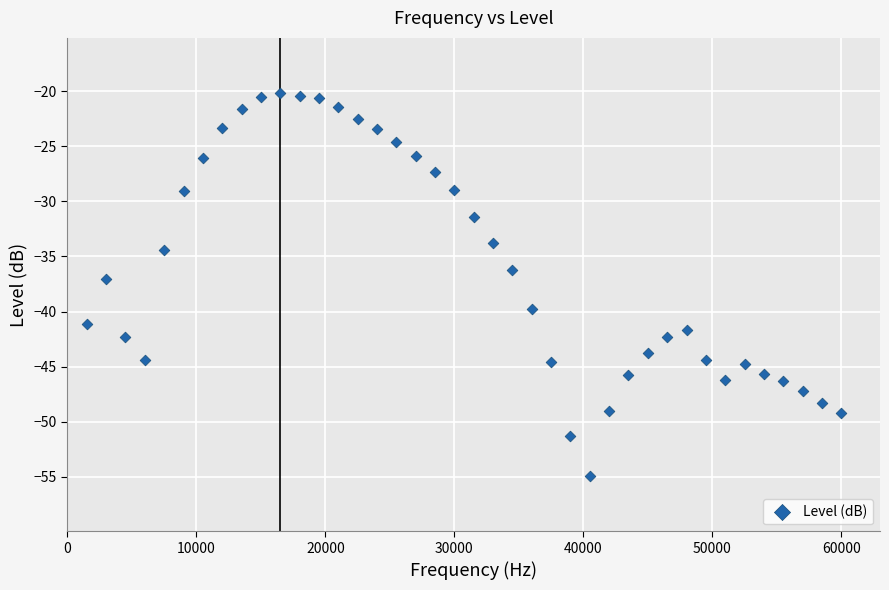

What is the range of X values (max minus min)?

58500.0